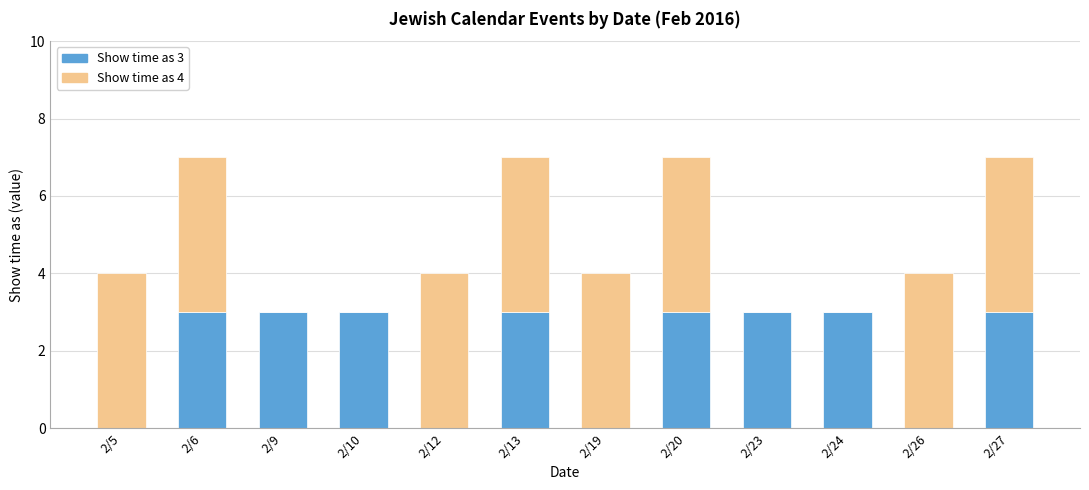

Count the number of data series in this chart.

2